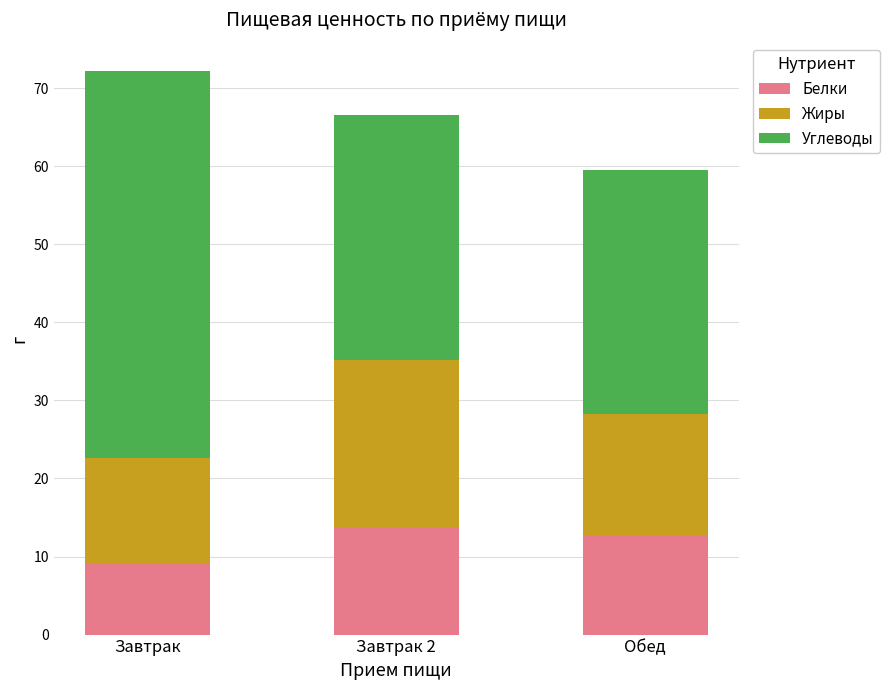

Reading left to right, list the values for the Белки series.

Завтрак=9.2	Завтрак 2=13.8	Обед=12.7